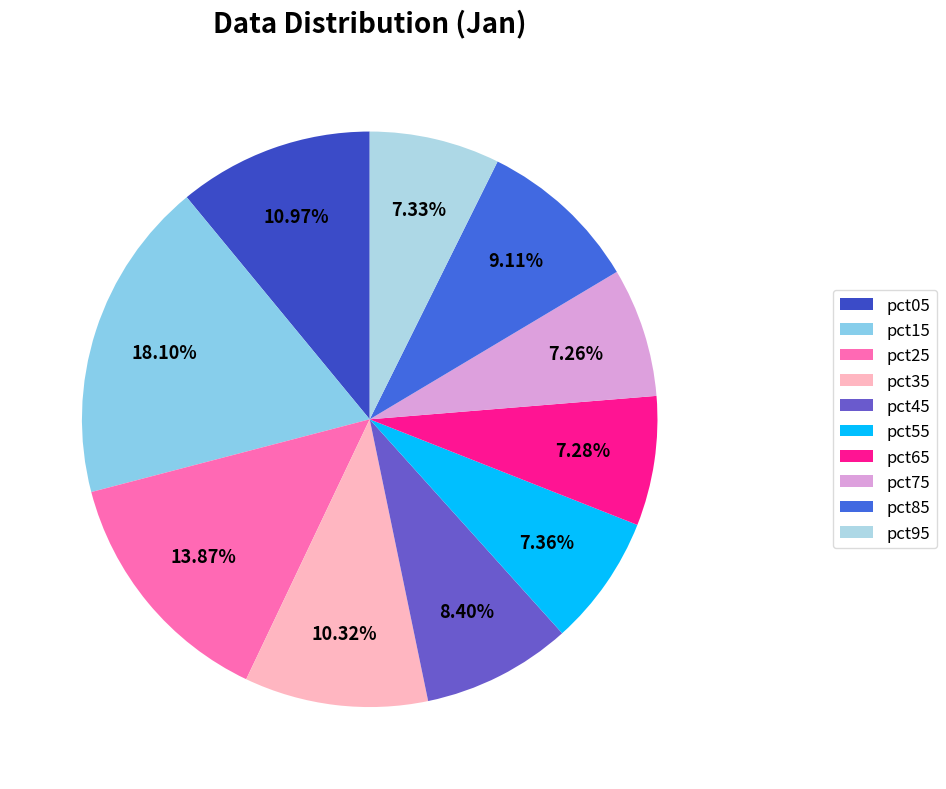

Rank the categories by value from lowest to highest.

pct75, pct65, pct95, pct55, pct45, pct85, pct35, pct05, pct25, pct15